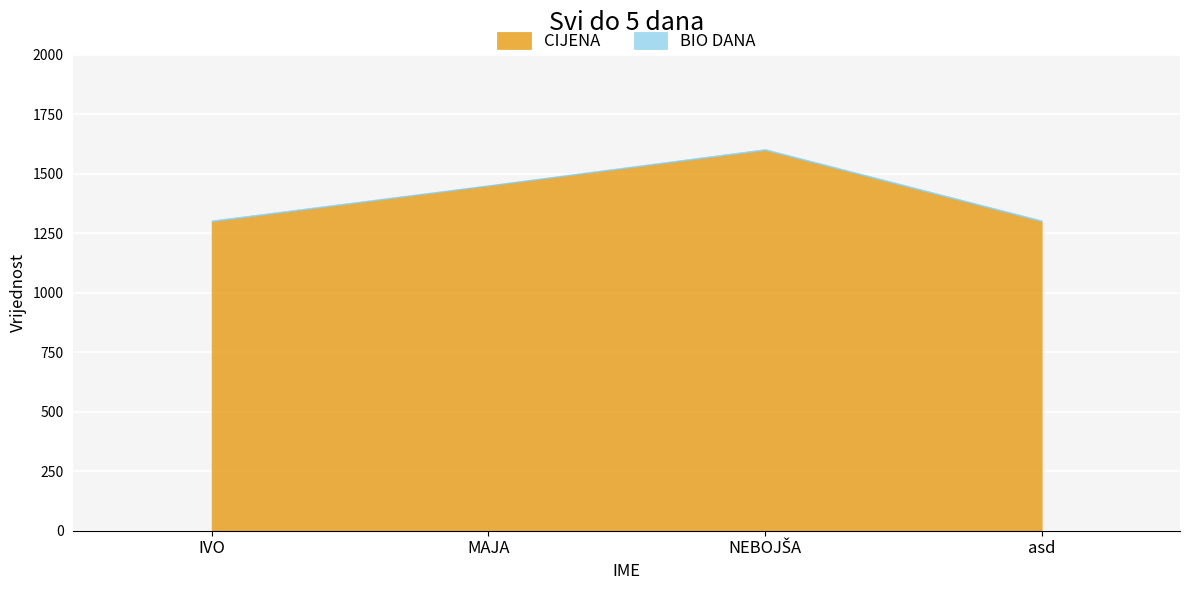

List the series in order of their overall mean, lowest first.

BIO DANA, CIJENA